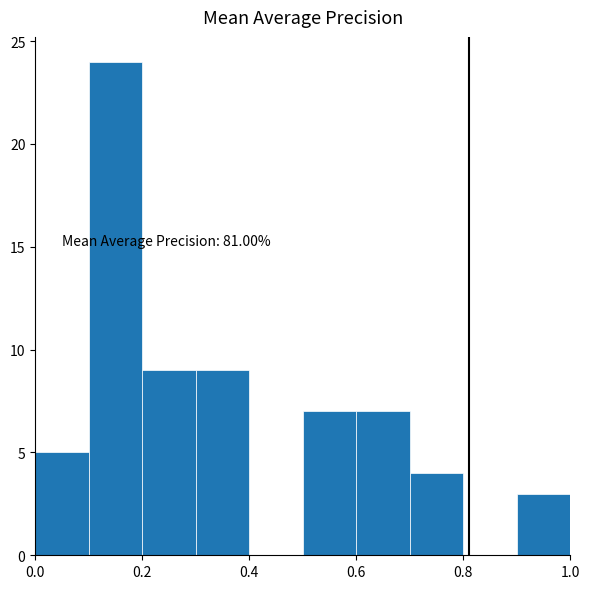

Which range on the x-axis has the tallest bar?

0.1 to 0.2